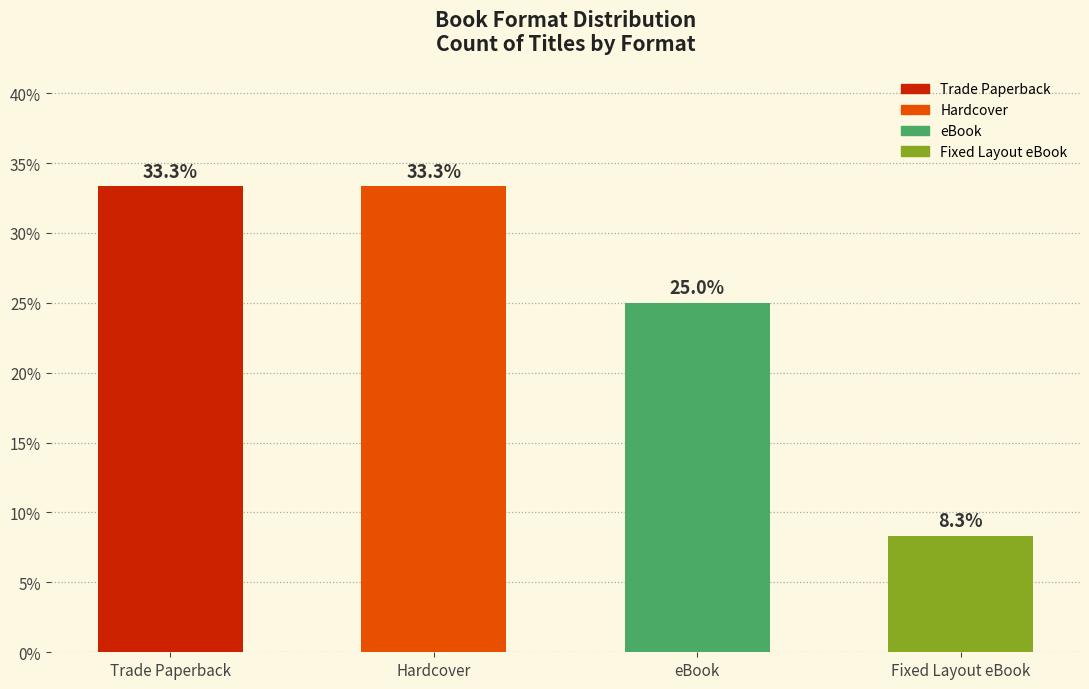

Rank the series at Trade Paperback from highest to lowest value.

Trade Paperback, Hardcover, eBook, Fixed Layout eBook